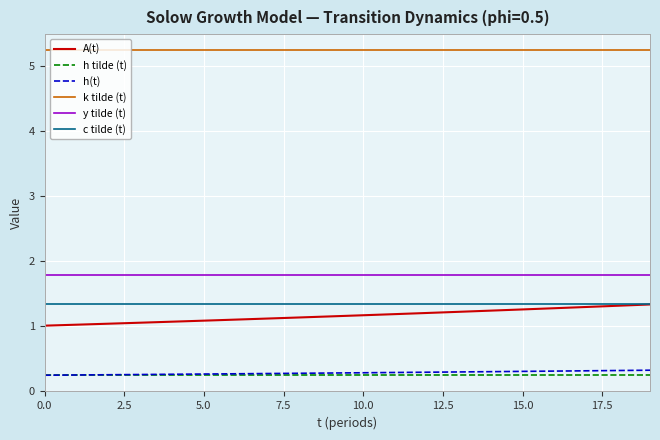

Count the number of categories in the chart.

20